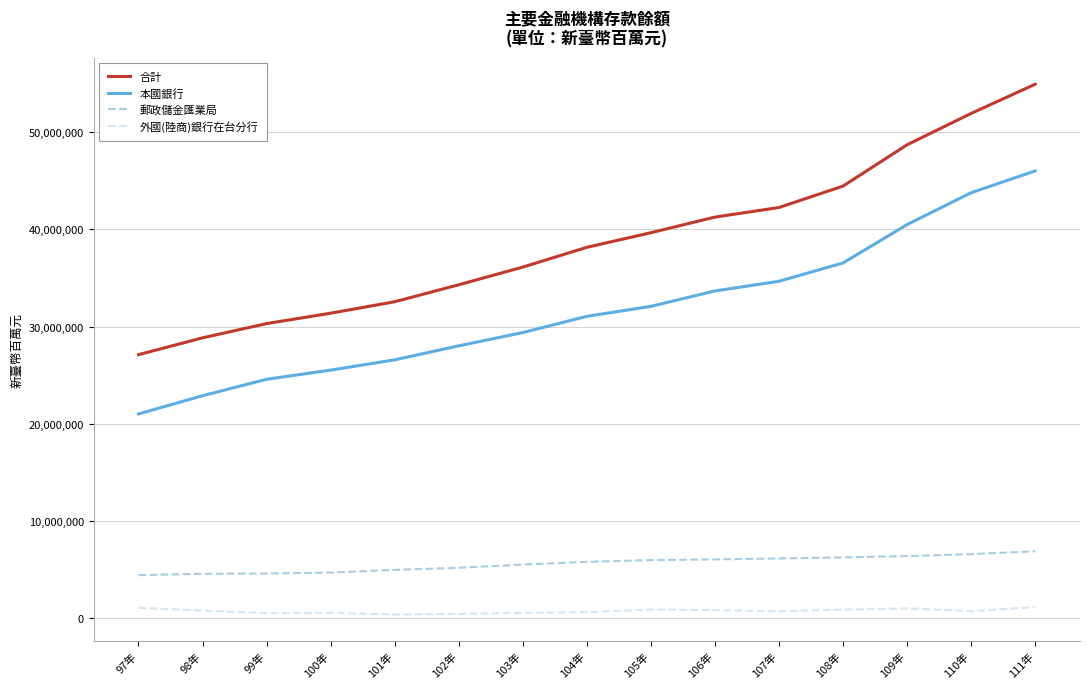

True or false: 本國銀行 and 外國(陸商)銀行在台分行 intersect in this chart.

False